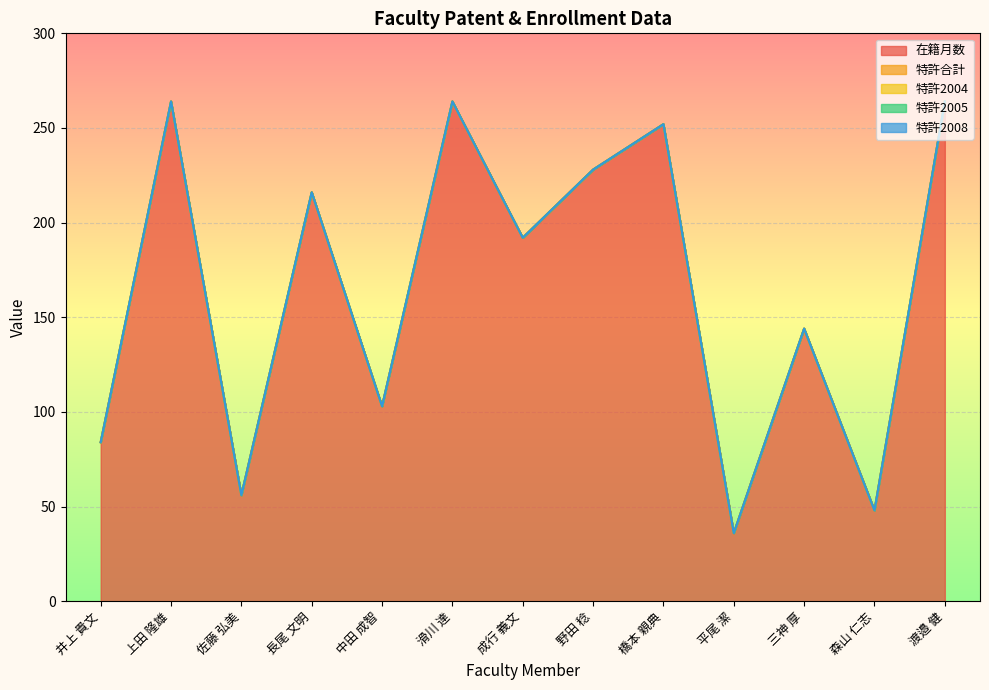

Reading left to right, what are all the values shown in this chart?

在籍月数: 84	264	56	216	103	264	192	228	252	36	144	48	264
特許合計: 0	0	0	0	0	0	0	0	0	0	0	0	0
特許2004: 0	0	0	0	0	0	0	0	0	0	0	0	0
特許2005: 0	0	0	0	0	0	0	0	0	0	0	0	0
特許2008: 0	0	0	0	0	0	0	0	0	0	0	0	0